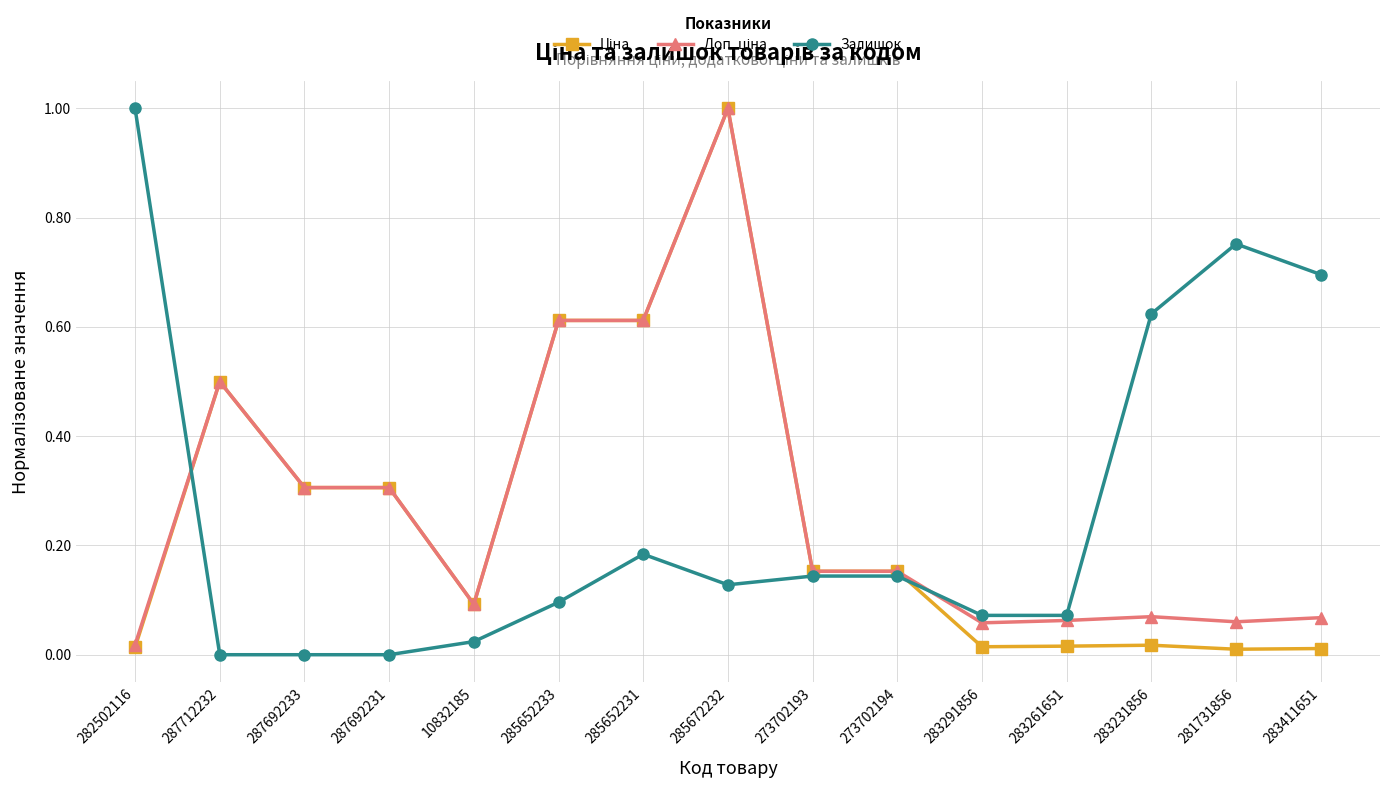

What is the label of the 15th point from the left?

283411651